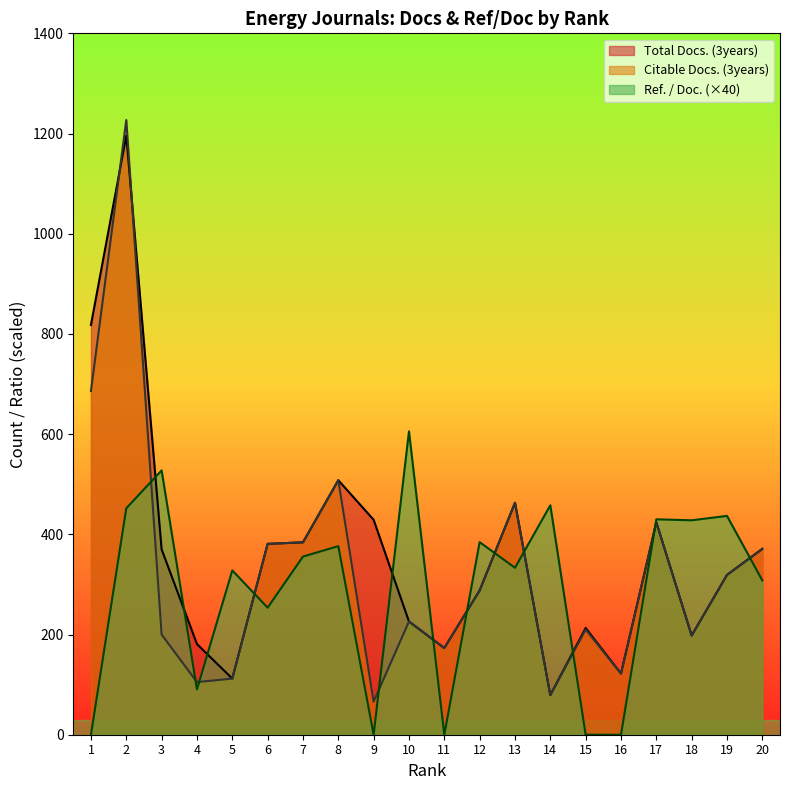

Rank the series at 14 from highest to lowest value.

Ref. / Doc., Total Docs. (3years), Citable Docs. (3years)